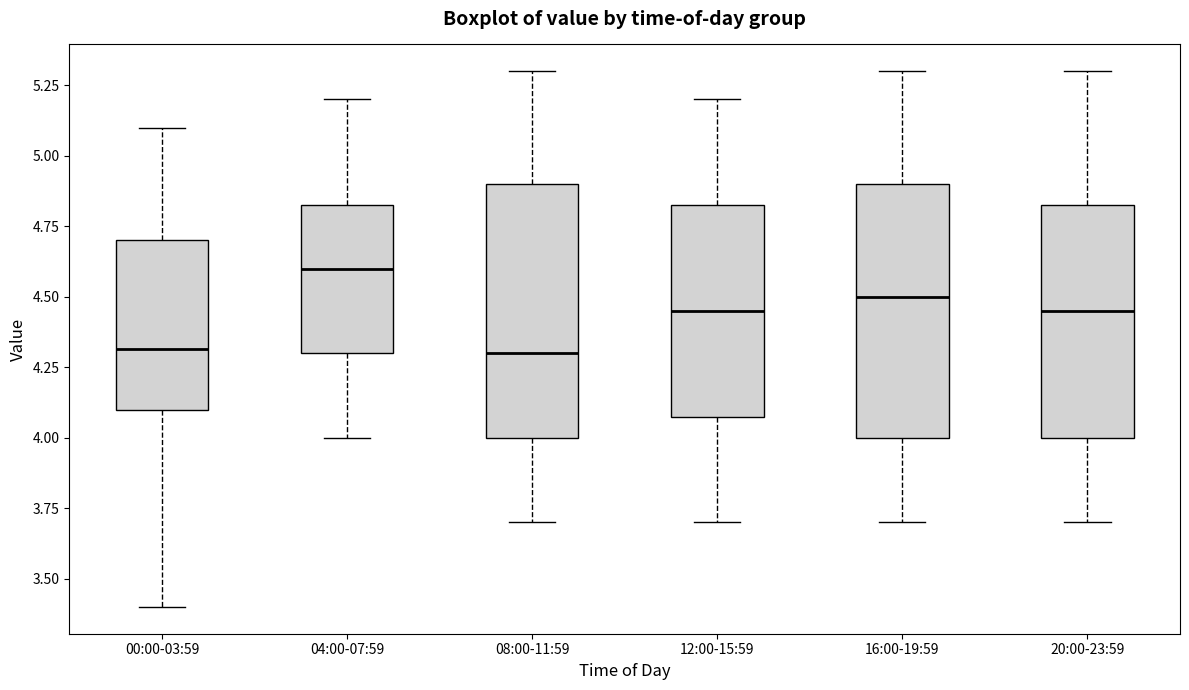

Which box's median line is the highest?

04:00-07:59